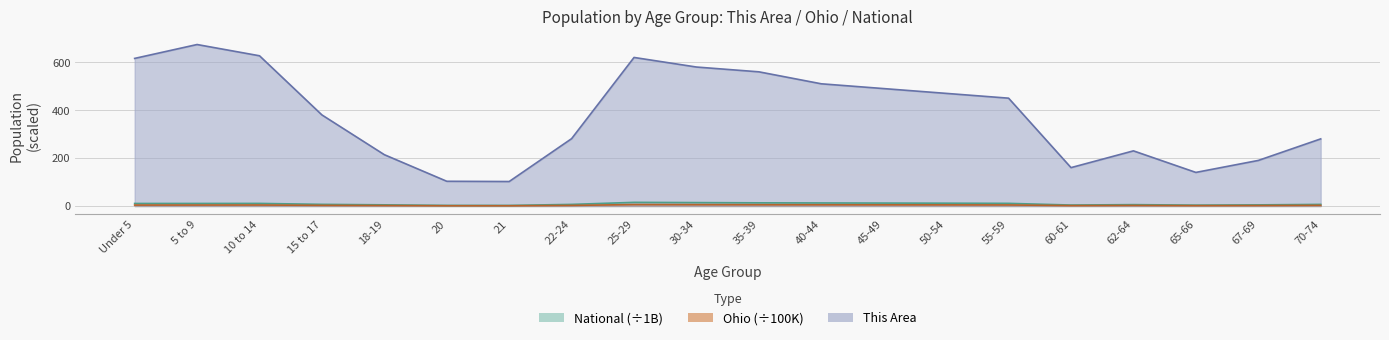

Is it true that This Area equals 103.0 at 20?

True